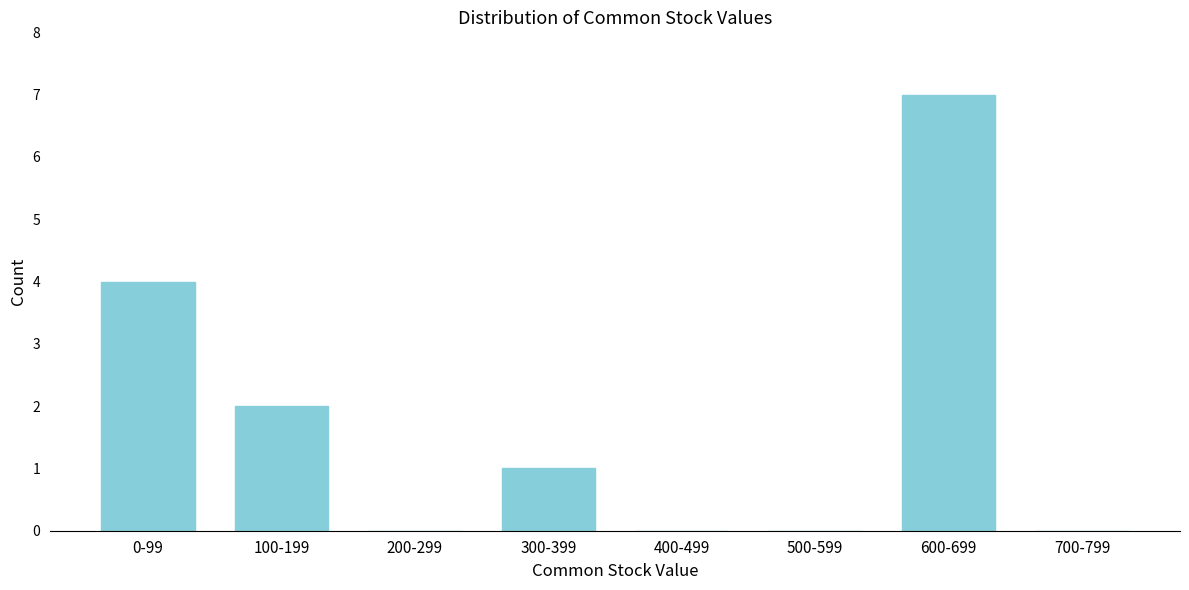

Reading left to right, list all the values displayed in this chart.

0-99=4	100-199=2	200-299=0	300-399=1	400-499=0	500-599=0	600-699=7	700-799=0